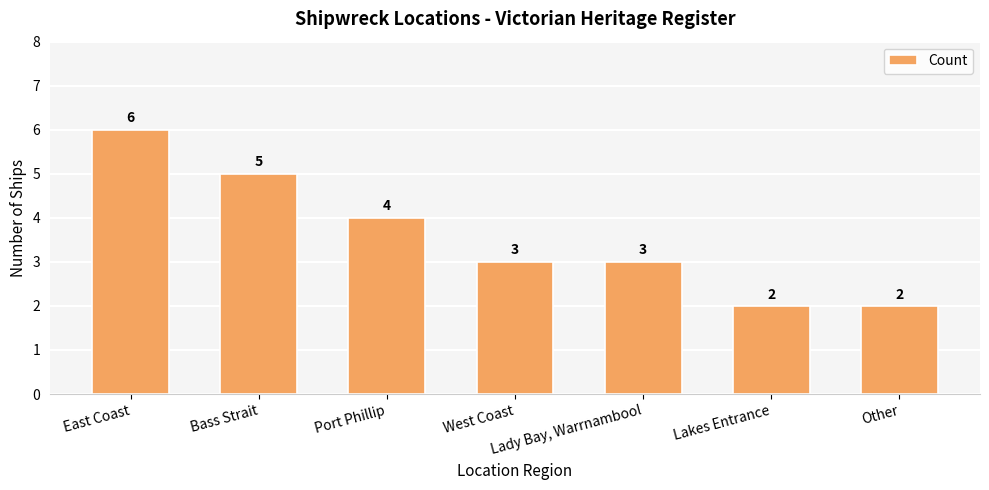

What is the minimum value shown in the chart?

2